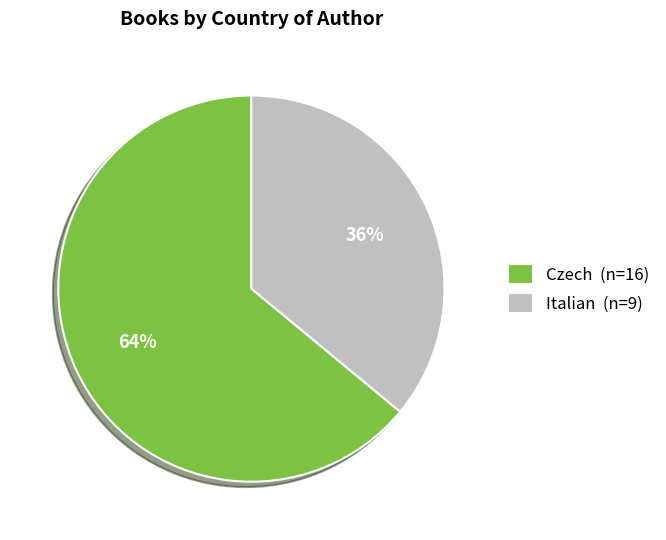

To the nearest percent, what is the difference between the largest and smallest slice percentages?

28%